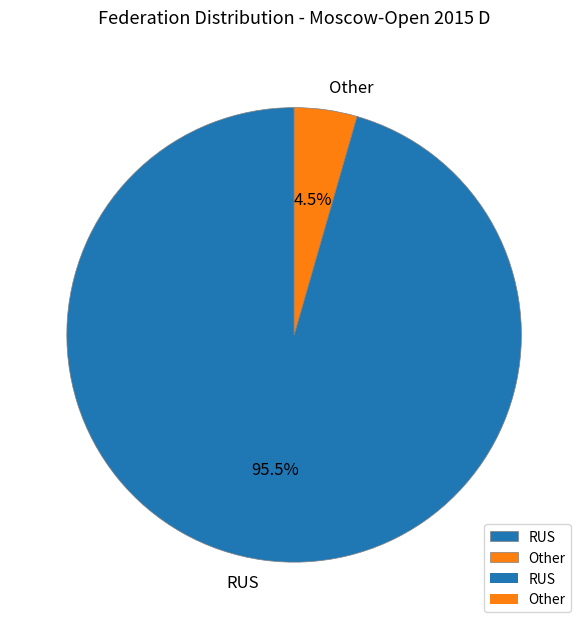

What is the ratio of the value at Other to the value at RUS?

0.0